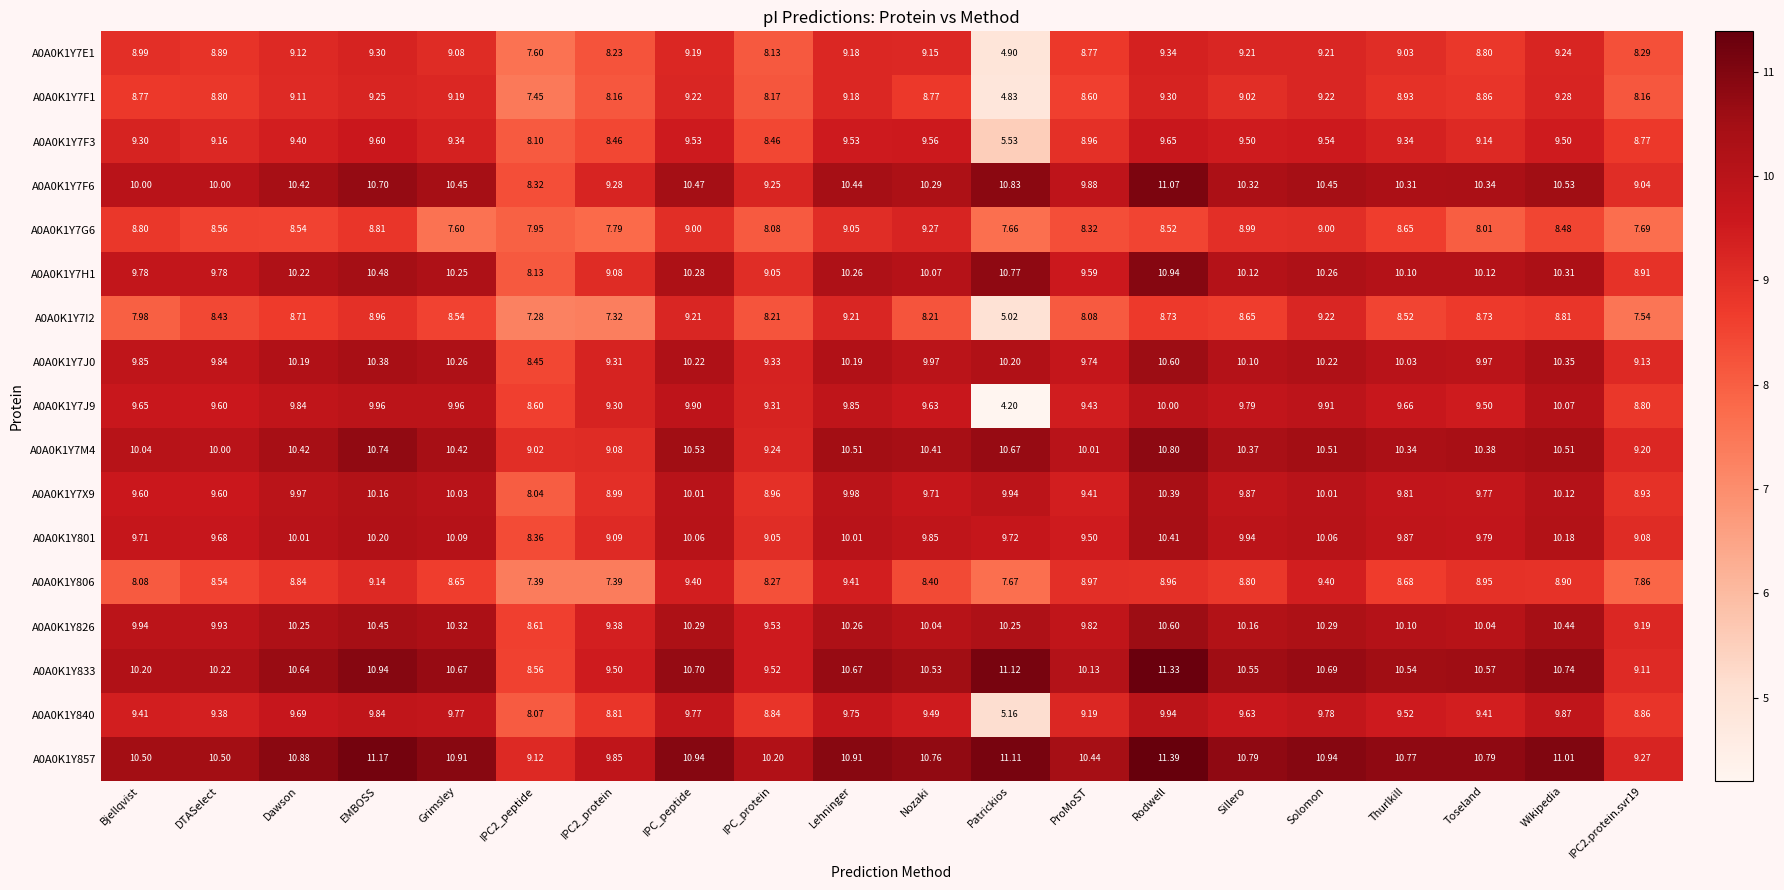

Which series has the largest total across all categories?

A0A0K1Y857